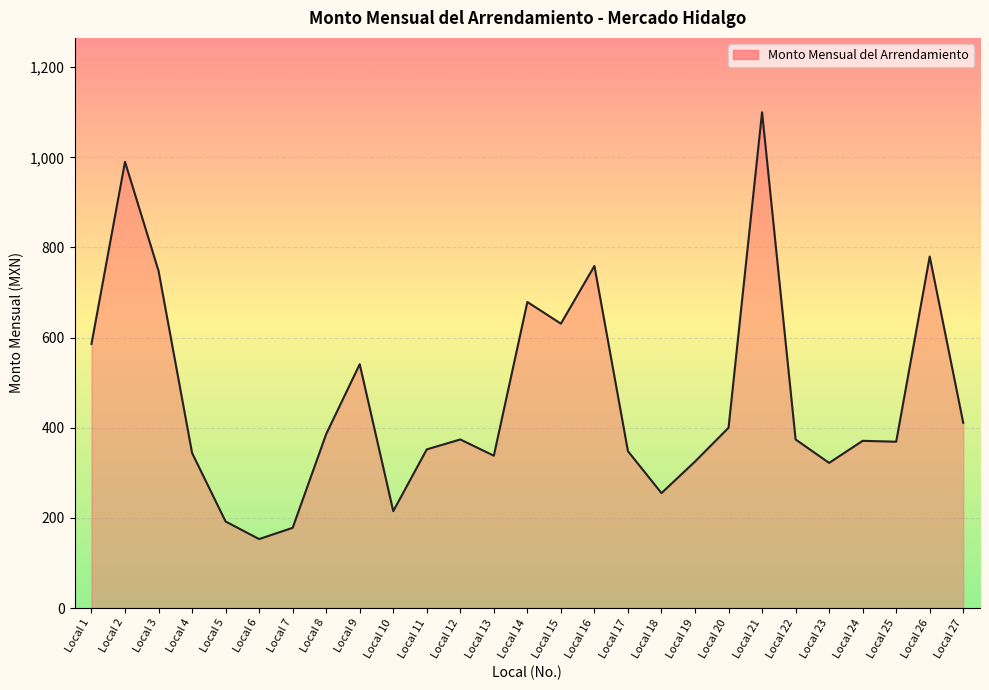

What is the difference between the values at Local 26 and Local 10?

565